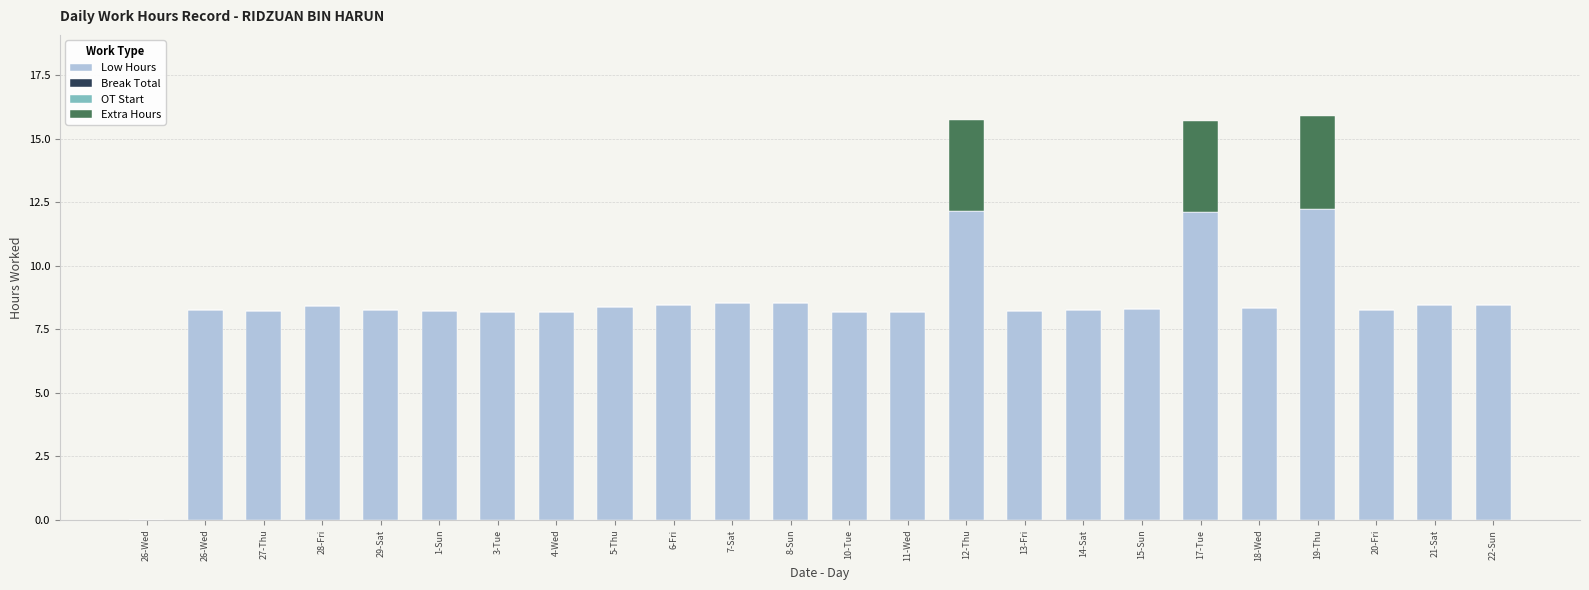

At which label does Low Hours first exceed 8?

26-Wed